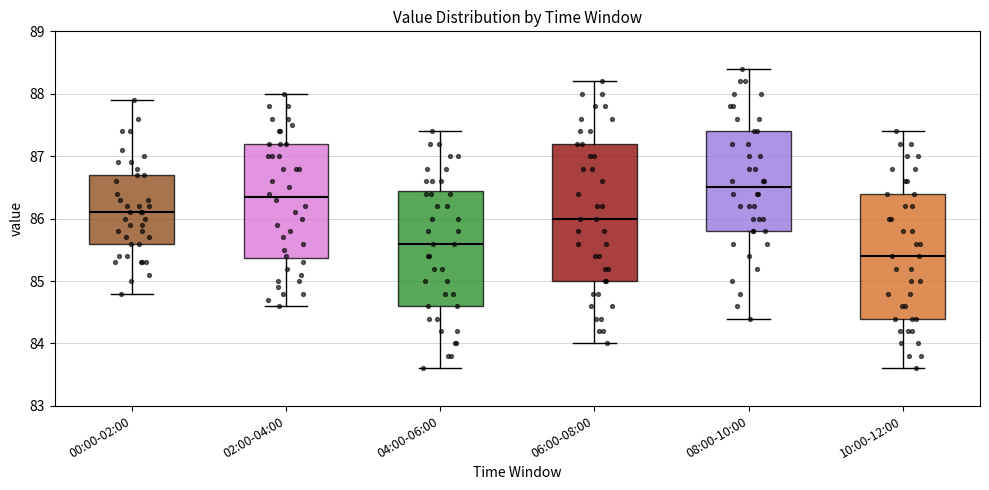

Which box's median line is the highest?

08:00-10:00